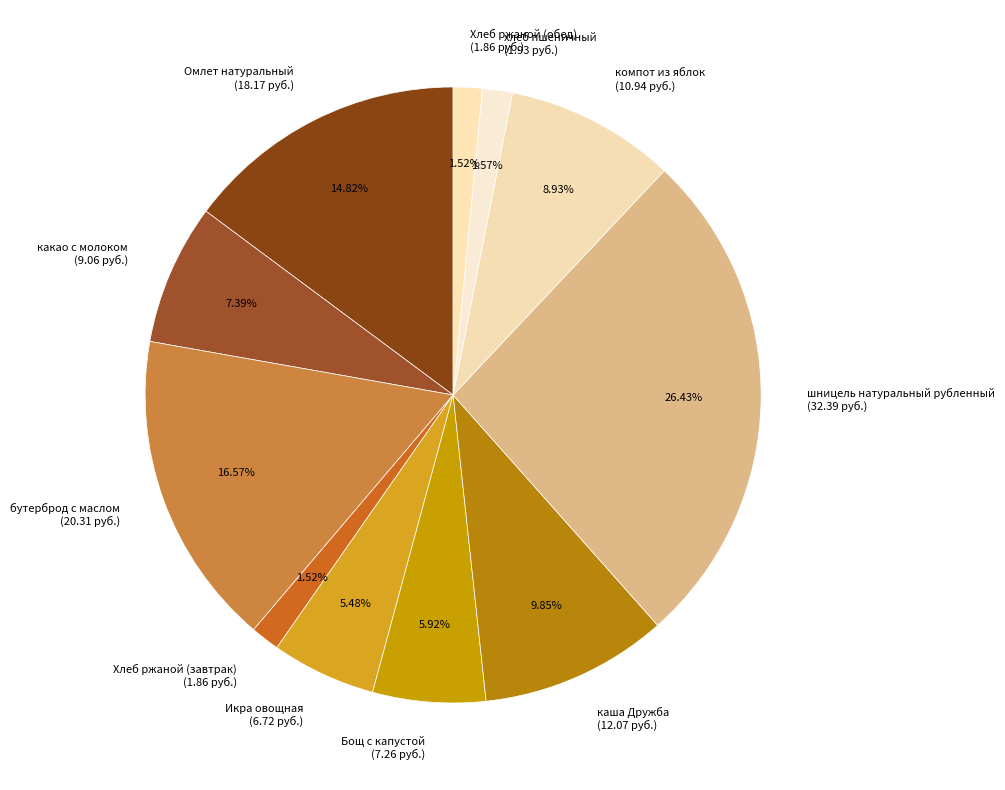

Which slice is the largest?

шницель натуральный рубленный